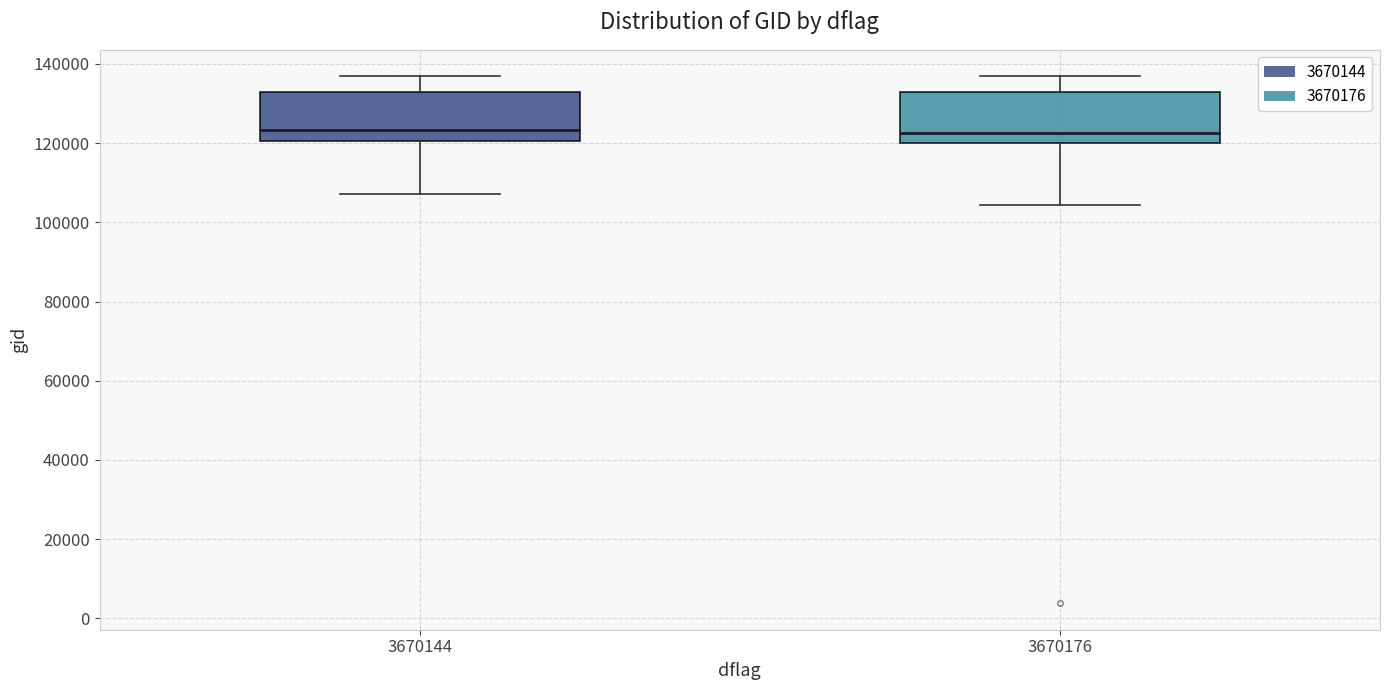

Reading left to right, transcribe this box plot: for each box, give where its median line is, the range the box spans, and where its two whiskers end, as read against the y-axis. The values are not printed on the chart, so give them approximately, as read against the axis.

3670144: median 124000, box 120000 to 132000, whiskers 108000 to 136000
3670176: median 122000, box 120000 to 132000, whiskers 104000 to 136000